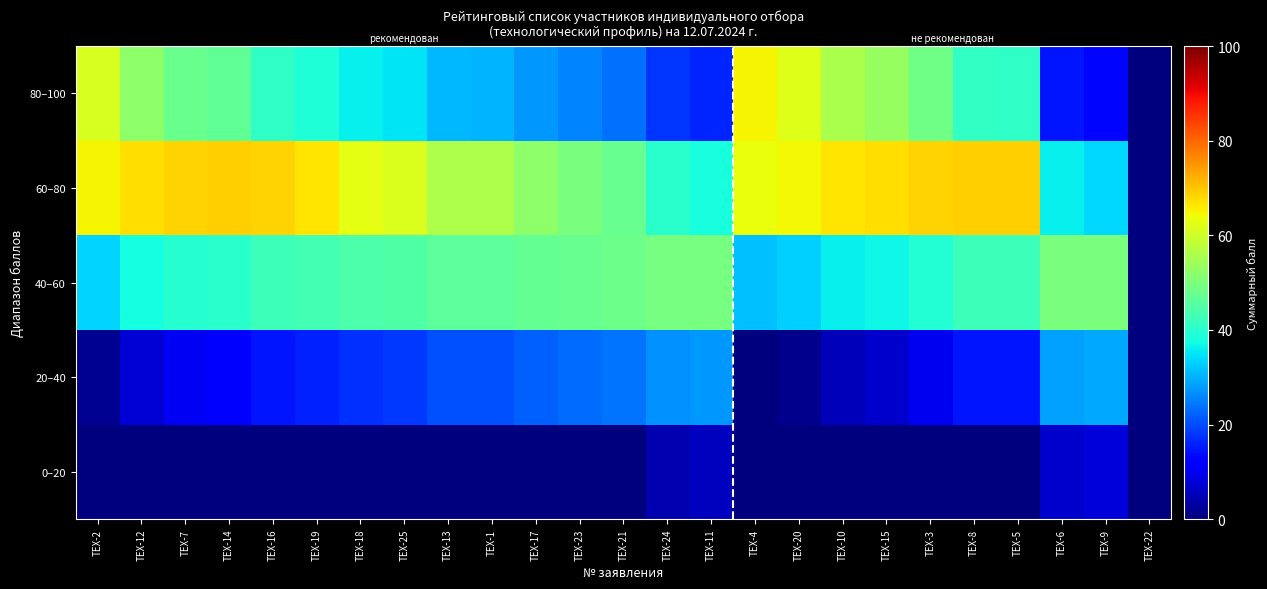

Rank the series by their maximum value, from highest to lowest.

60–80, 80–100, 40–60, 20–40, 0–20